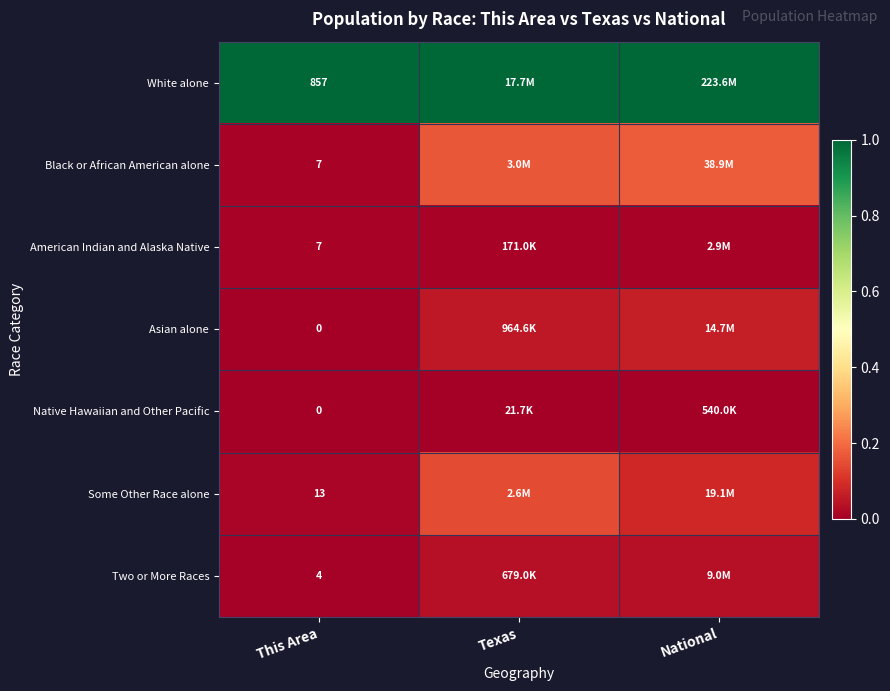

Is the value of White alone at This Area greater than the value of Black or African American alone at This Area?

Yes